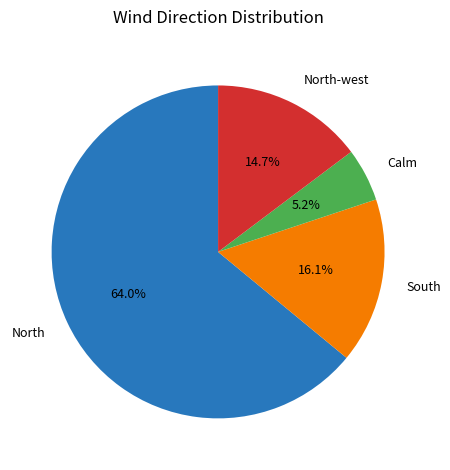

What is the smallest slice in the pie chart?

Calm